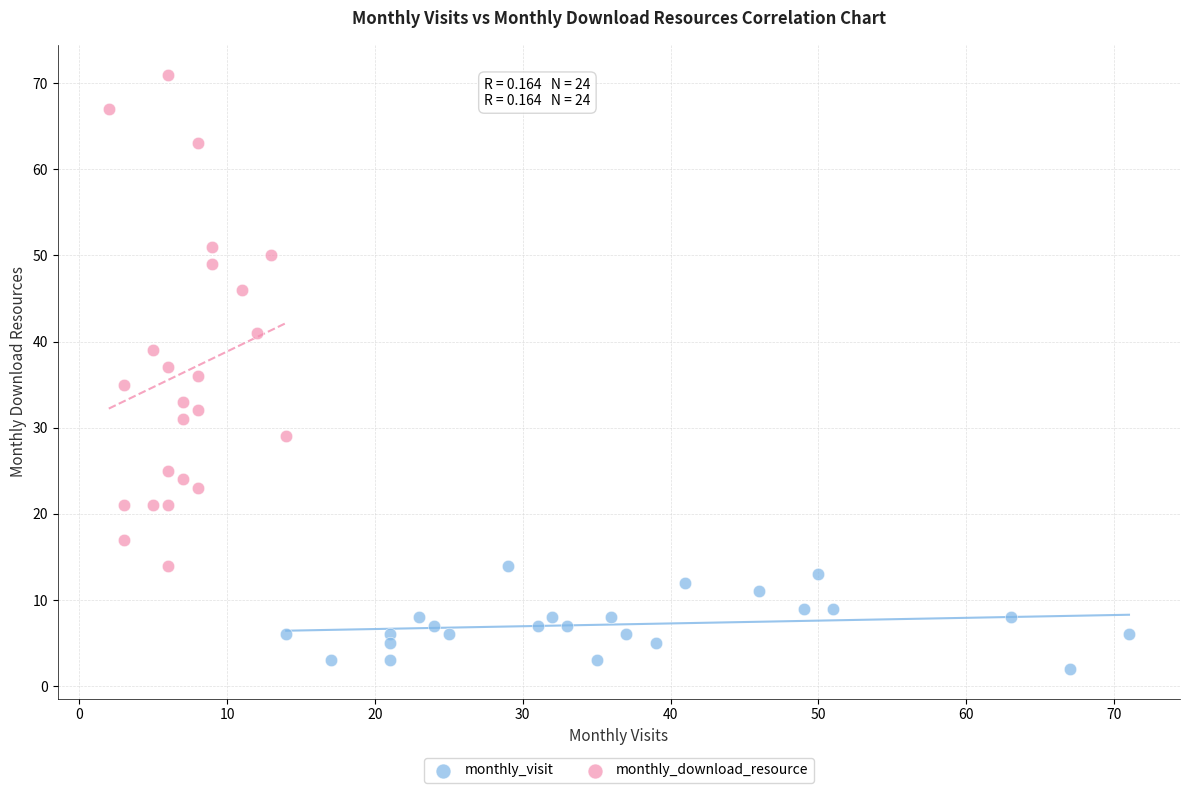

Which series contains the lowest Y value?

monthly_visit